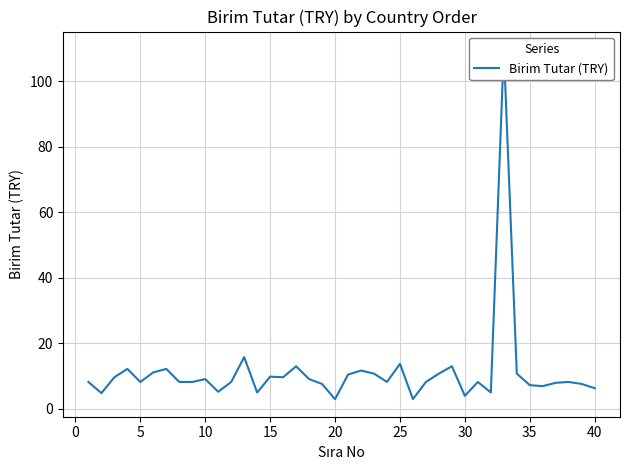

What is the value of the 8th point from the left?

8.2